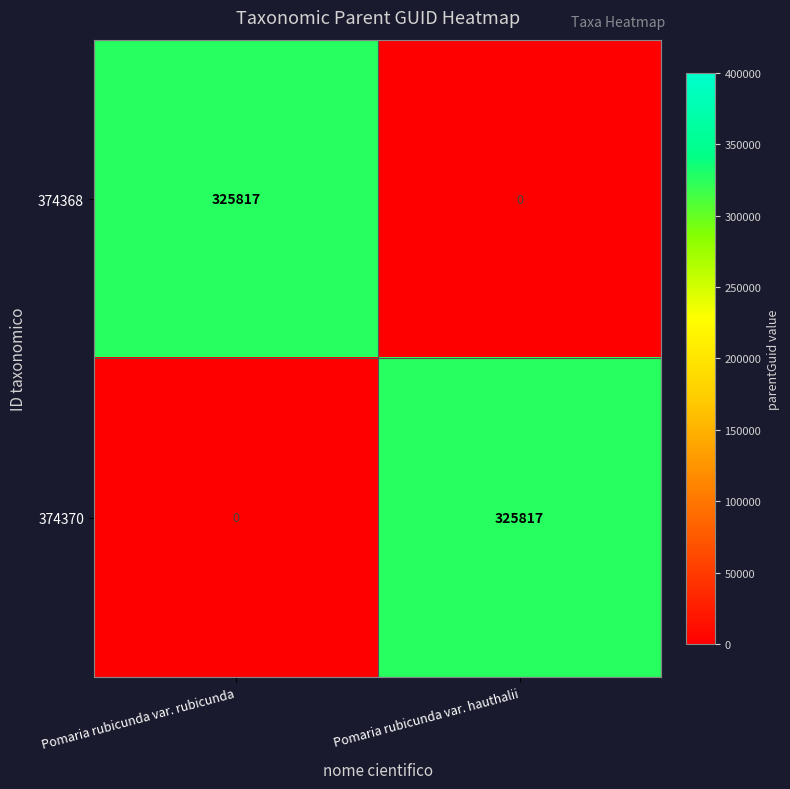

Reading left to right, transcribe all the data shown in this chart.

374368: Pomaria rubicunda var. rubicunda=325817	Pomaria rubicunda var. hauthalii=0
374370: Pomaria rubicunda var. rubicunda=0	Pomaria rubicunda var. hauthalii=325817